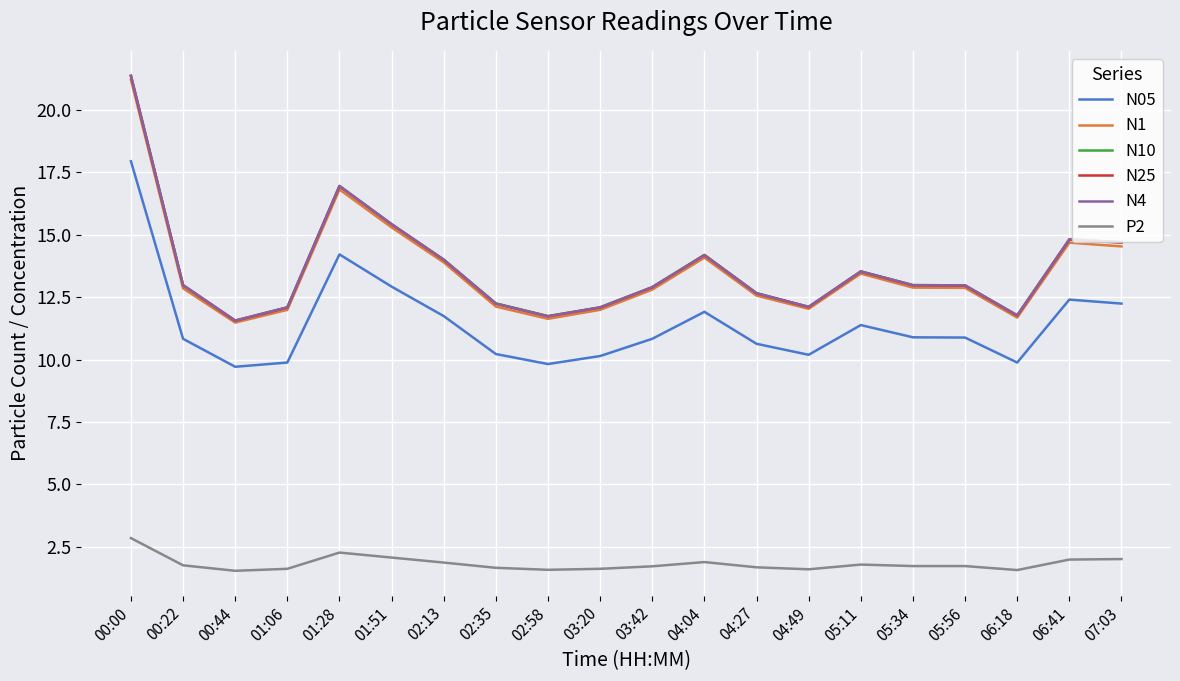

Where is the first local maximum for N05?

01:28